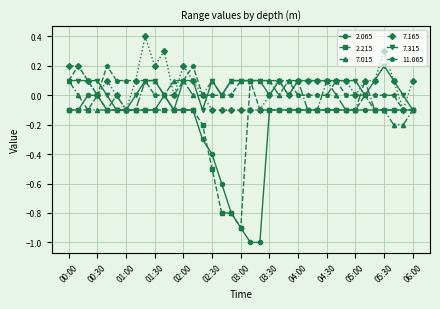

True or false: 2.215 has more than 0 points higher than both neighbors.

True